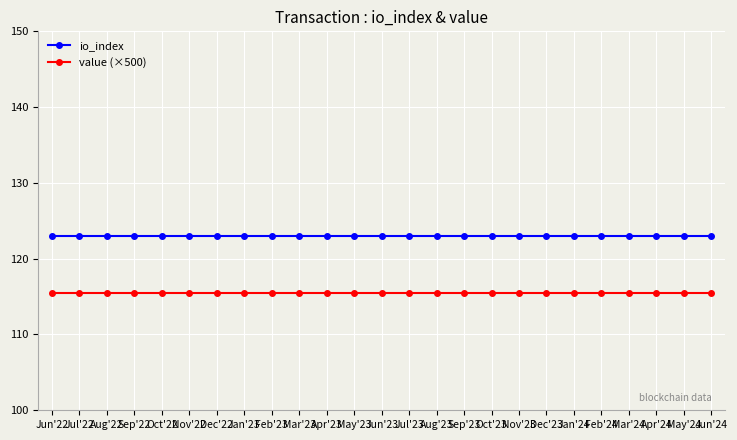

Reading left to right, what are all the values shown in this chart?

io_index: 123.0	123.0	123.0	123.0	123.0	123.0	123.0	123.0	123.0	123.0	123.0	123.0	123.0	123.0	123.0	123.0	123.0	123.0	123.0	123.0	123.0	123.0	123.0	123.0	123.0
value (×500): 115.5	115.5	115.5	115.5	115.5	115.5	115.5	115.5	115.5	115.5	115.5	115.5	115.5	115.5	115.5	115.5	115.5	115.5	115.5	115.5	115.5	115.5	115.5	115.5	115.5